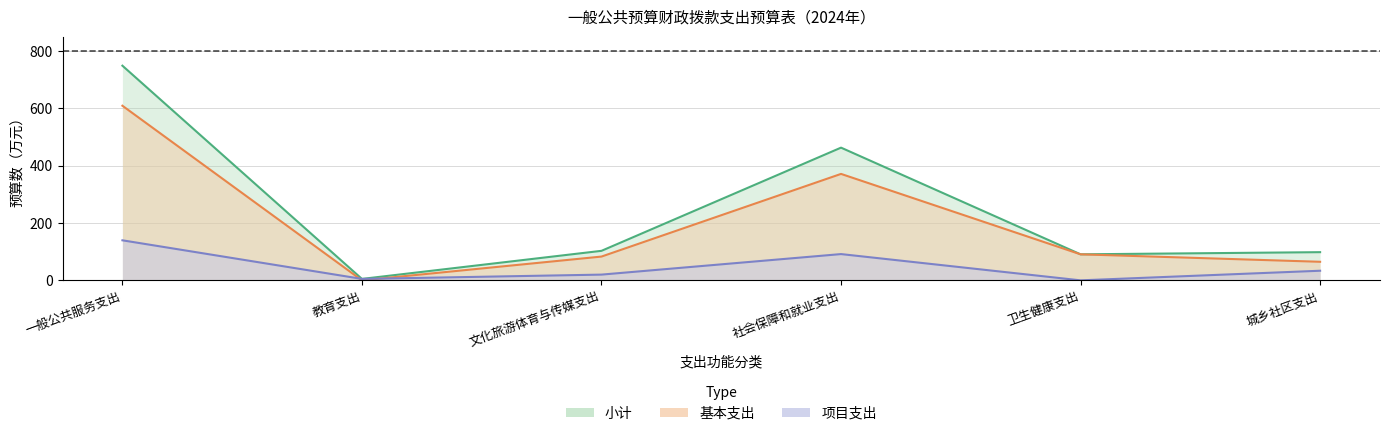

Does the chart have visible grid lines?

Yes